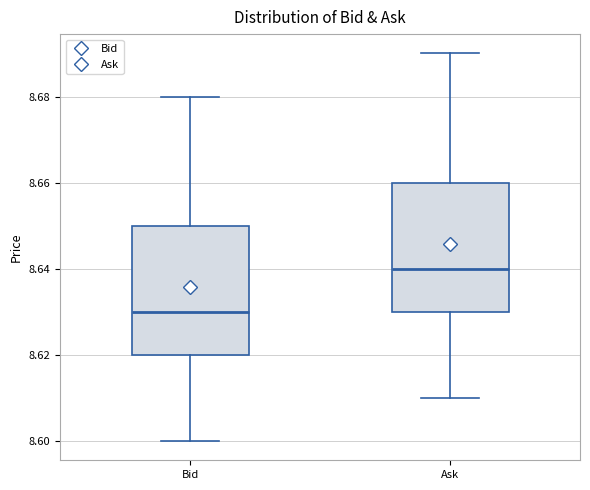

Which box's median line is the lowest?

Bid